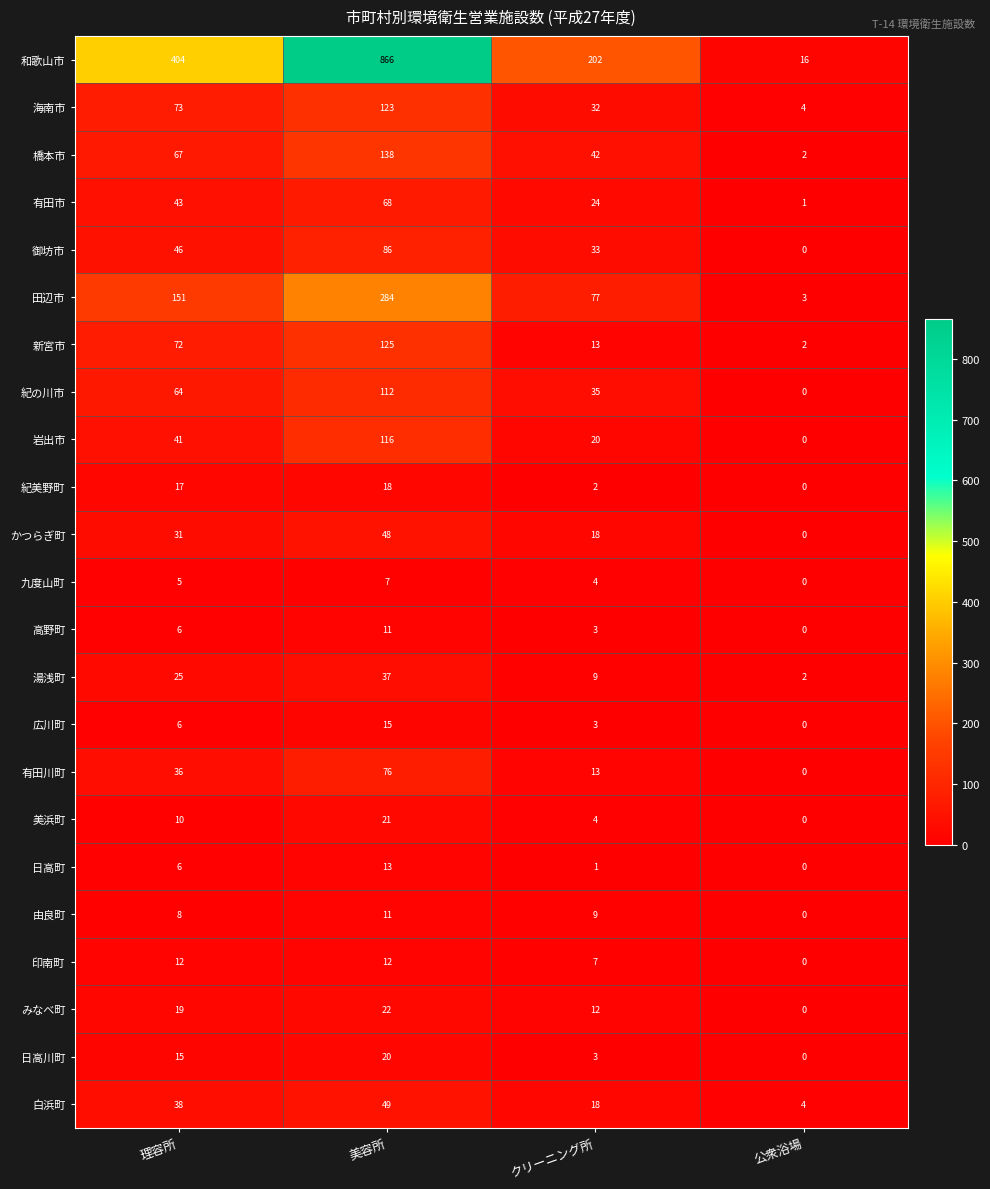

What is the total value across all series at 公衆浴場?

34